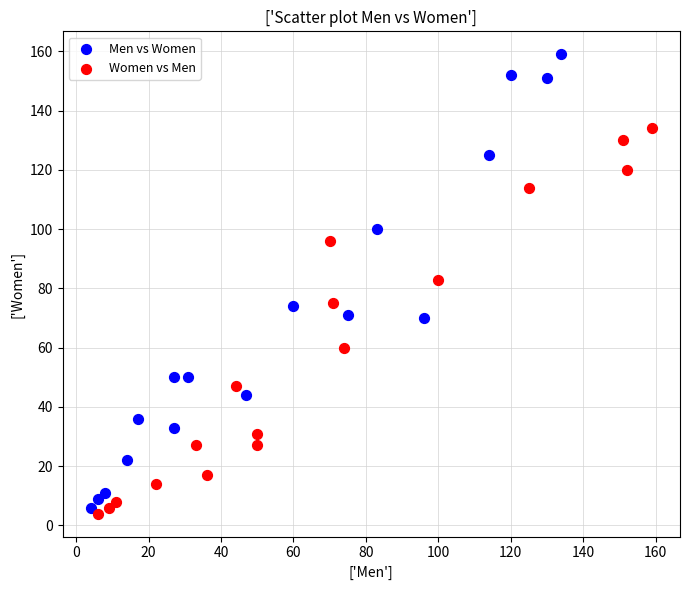

Which series has the widest spread of Y values?

Men vs Women